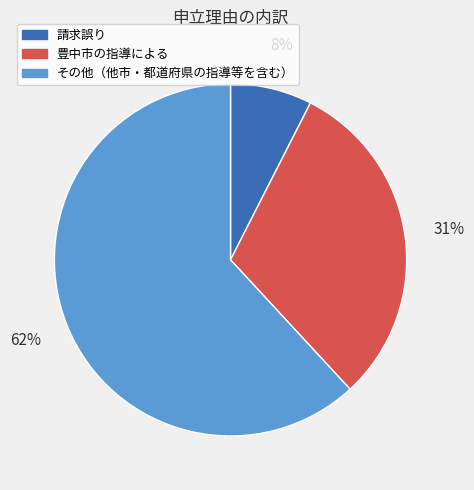

The 豊中市の指導による slice represents 31% of the pie. True or false?

True